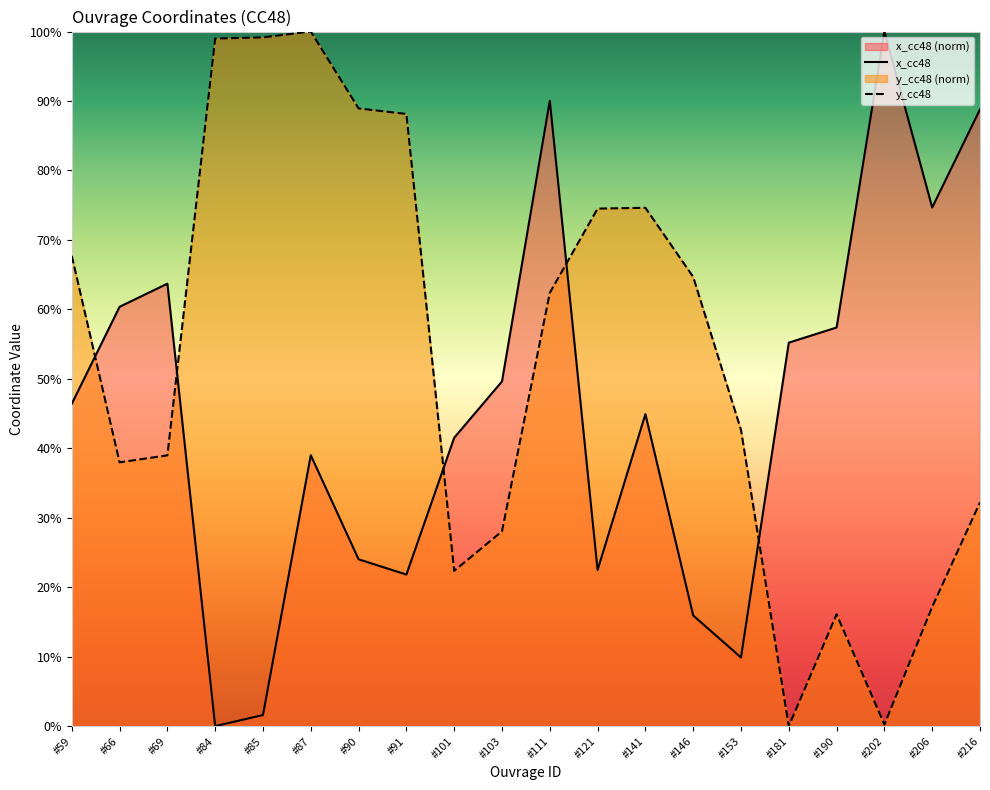

Where is y_cc48 nearest to the value 50?

#153